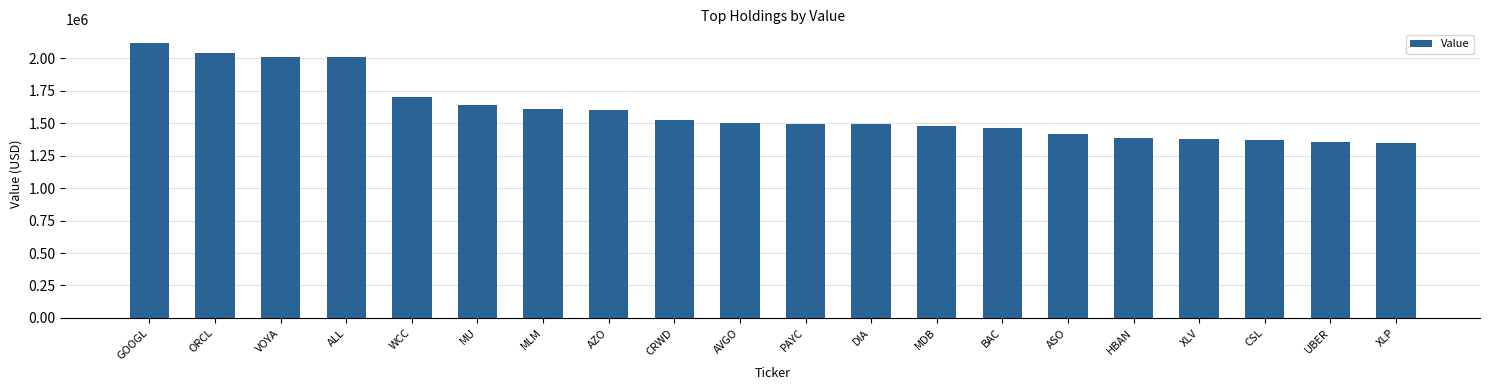

What position from the left is MLM?

7